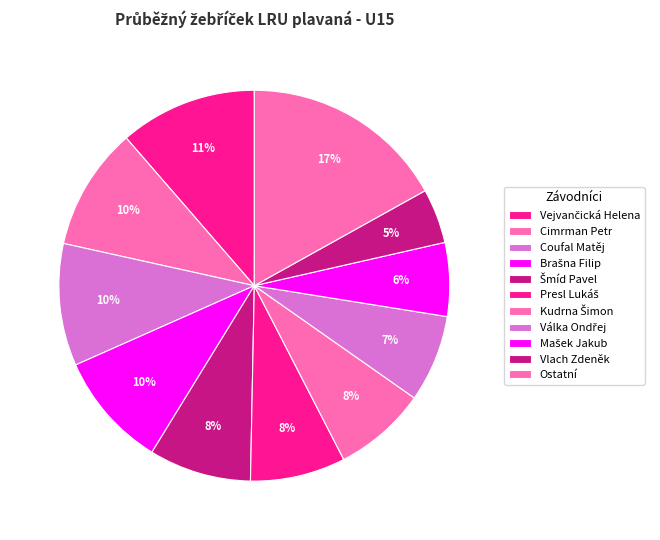

How many slices are in this pie chart?

11